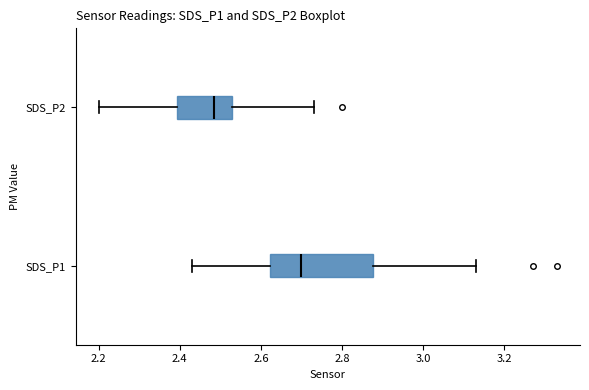

Reading bottom to top, transcribe this box plot: for each box, give where its median line is, the range the box spans, and where its two whiskers end, as read against the x-axis. The values are not printed on the chart, so give them approximately, as read against the axis.

SDS_P1: median 2.70, box 2.62 to 2.88, whiskers 2.44 to 3.14
SDS_P2: median 2.48, box 2.40 to 2.54, whiskers 2.20 to 2.74